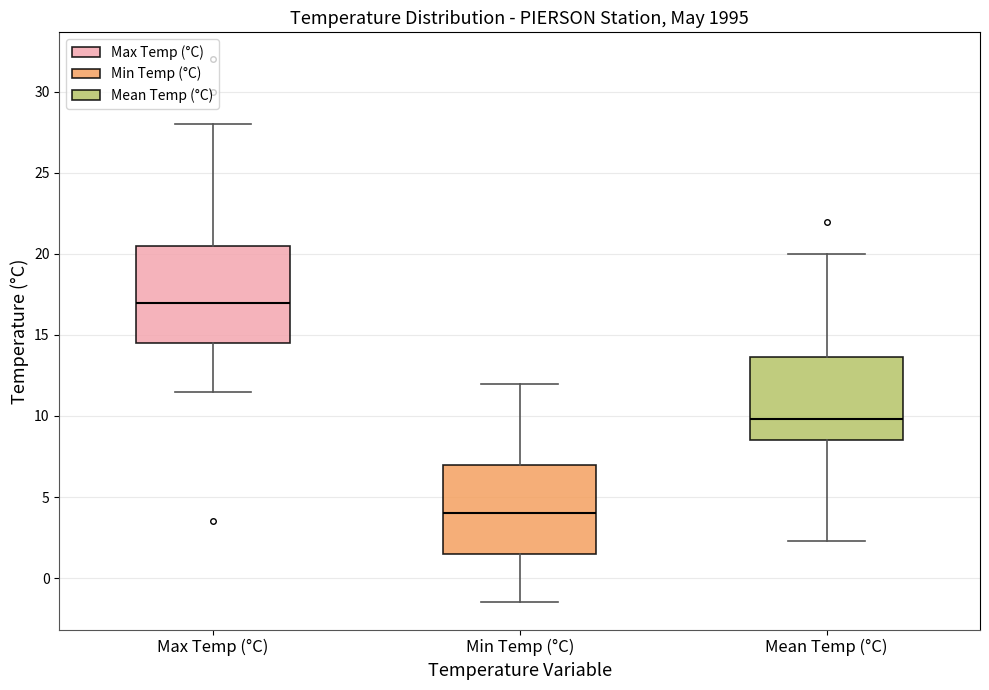

Reading left to right, read every box against the y-axis: the position of its median line, the range the box covers, and the ends of its whiskers. The values are not printed on the chart, so give them approximately, as read against the axis.

Max Temp (°C): median 17.0, box 14.5 to 20.5, whiskers 11.5 to 28.0
Min Temp (°C): median 4.0, box 1.5 to 7.0, whiskers -1.5 to 12.0
Mean Temp (°C): median 10.0, box 8.5 to 13.5, whiskers 2.5 to 20.0